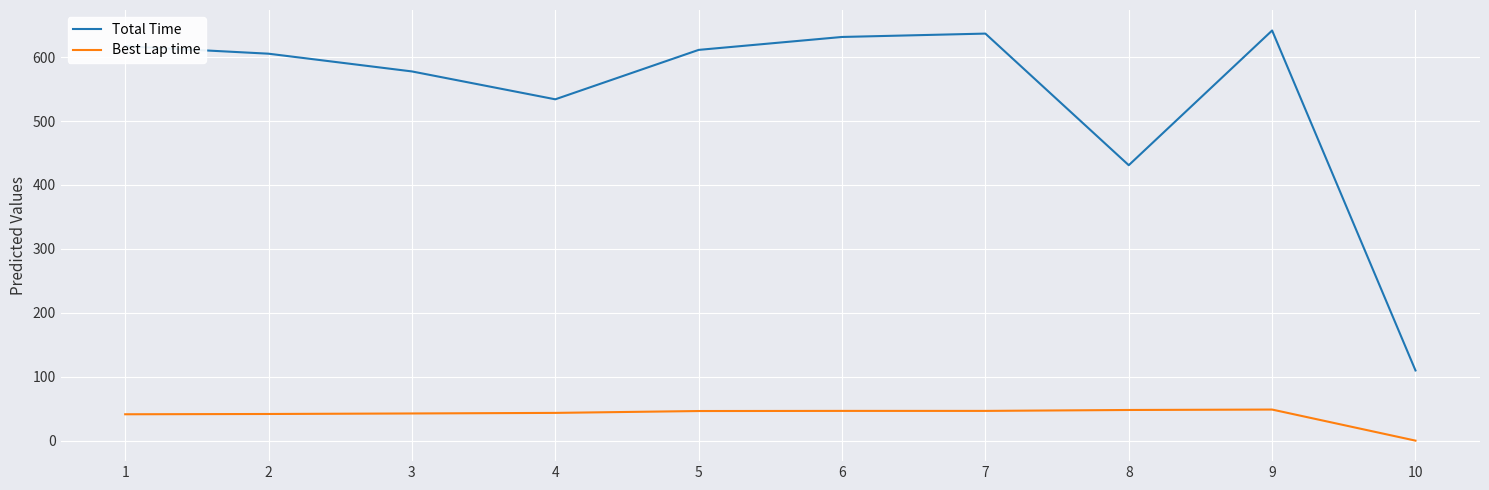

True or false: Total Time and Best Lap time cross at least once.

False